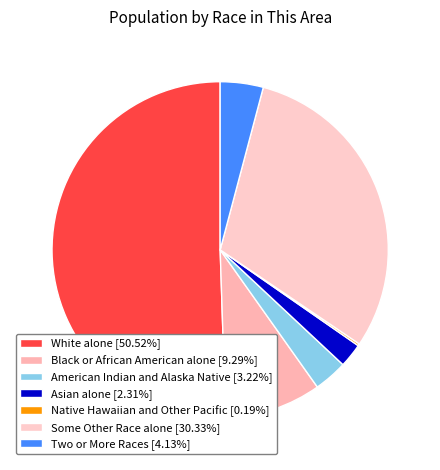

Count the number of slices in the pie.

7